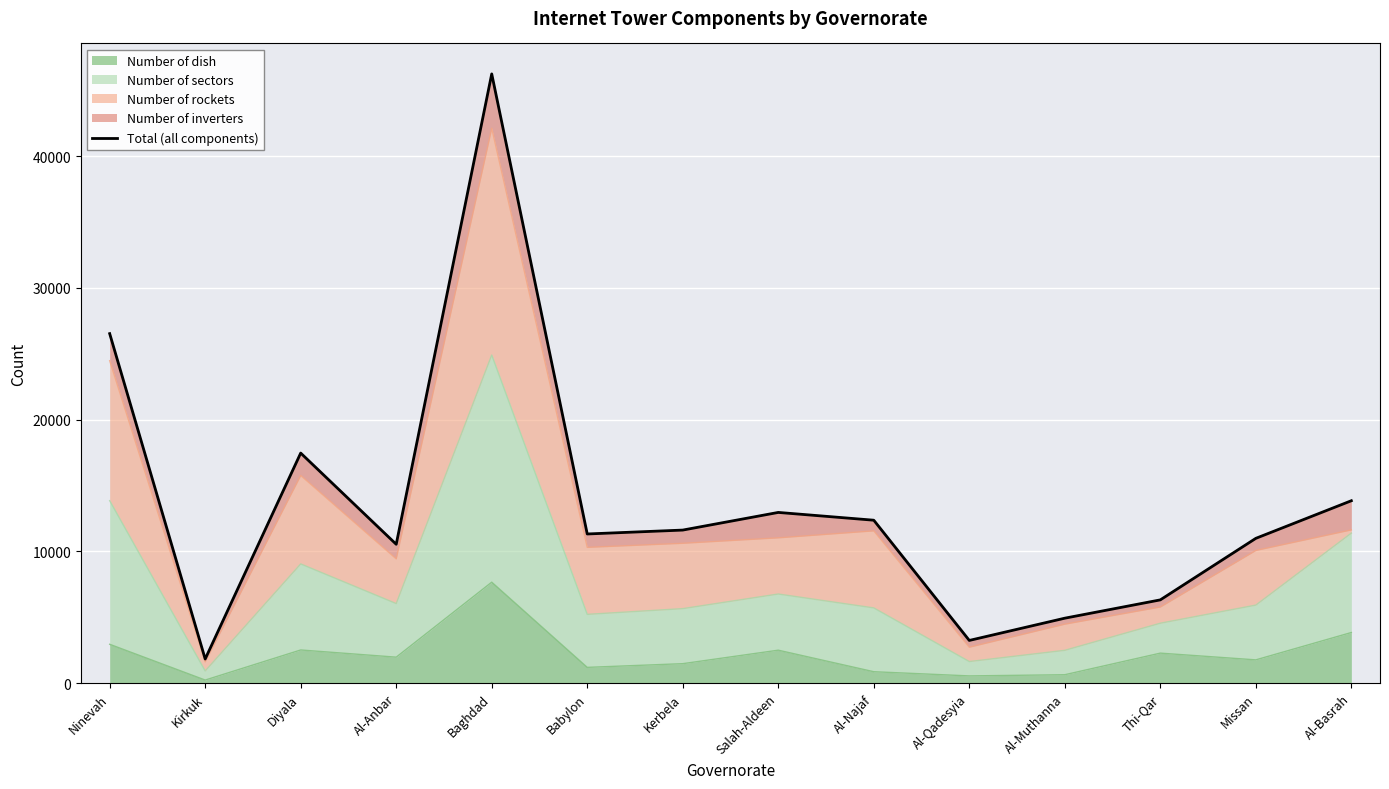

Reading left to right, what are all the values shown in this chart?

26535	1828	17465	10539	46256	11322	11618	12958	12367	3238	4928	6318	10990	13846